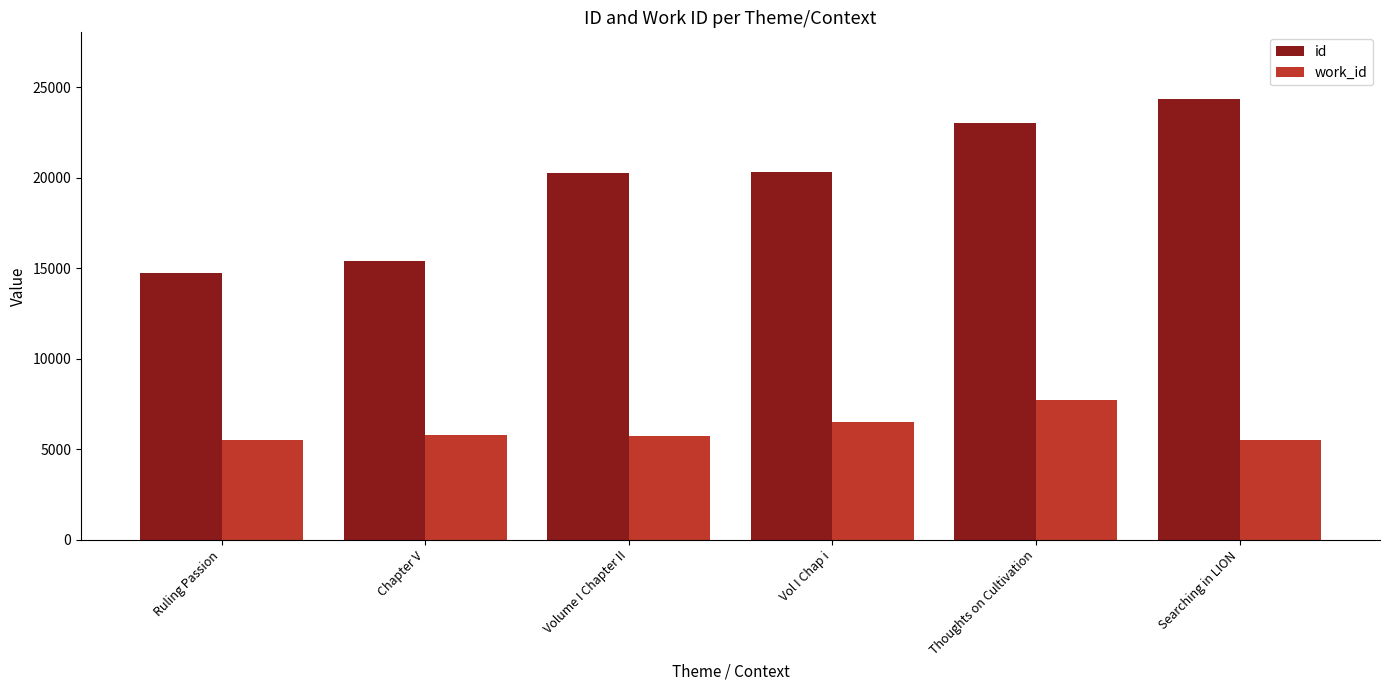

What is the total value across all series at Chapter V?

21176